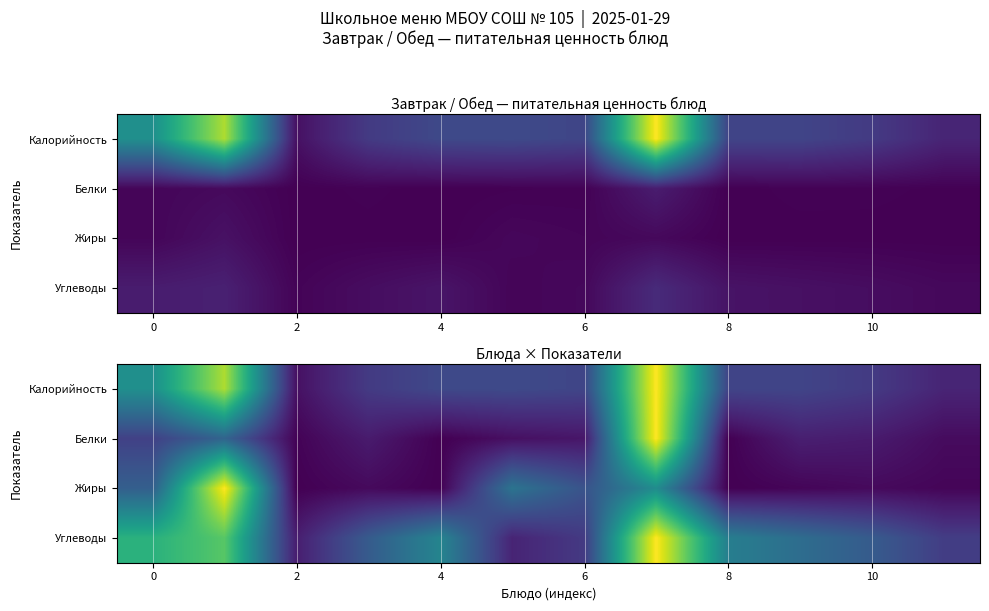

List the series in order of their overall mean, highest first.

Углеводы, Калорийность, Жиры, Белки